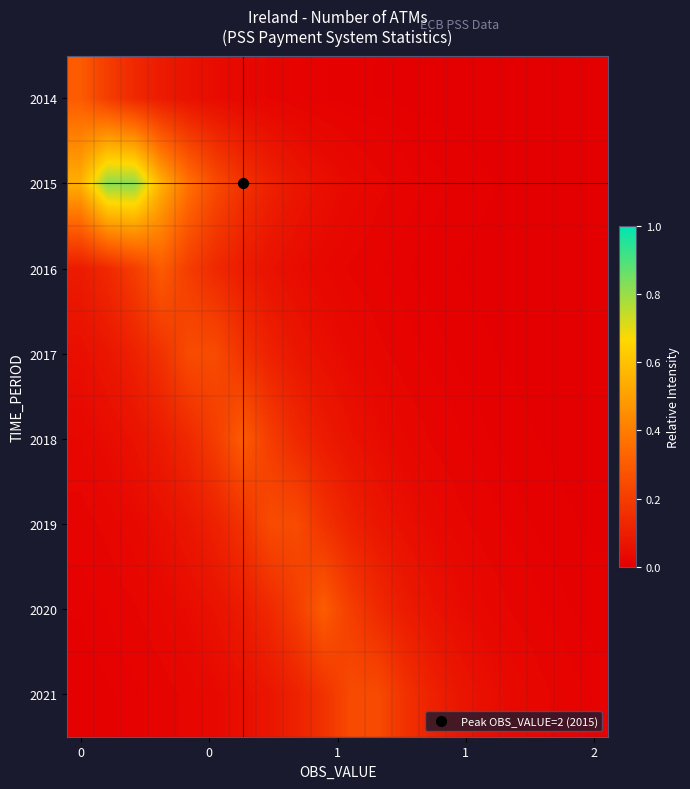

Reading left to right, extract all data points from this chart.

2014: 0.3	0.2	0.1	0.1	0.1	0.0	0.0	0.0	0.0	0.0	0.0	0.0	0.0	0.0	0.0	0.0	0.0	0.0	0.0	0.0
2015: 0.5	0.8	0.8	0.5	0.4	0.2	0.2	0.1	0.1	0.0	0.0	0.0	0.0	0.0	0.0	0.0	0.0	0.0	0.0	0.0
2016: 0.1	0.1	0.2	0.3	0.2	0.1	0.1	0.1	0.0	0.0	0.0	0.0	0.0	0.0	0.0	0.0	0.0	0.0	0.0	0.0
2017: 0.0	0.1	0.1	0.2	0.2	0.2	0.2	0.1	0.1	0.0	0.0	0.0	0.0	0.0	0.0	0.0	0.0	0.0	0.0	0.0
2018: 0.0	0.0	0.1	0.1	0.1	0.2	0.3	0.2	0.1	0.1	0.1	0.0	0.0	0.0	0.0	0.0	0.0	0.0	0.0	0.0
2019: 0.0	0.0	0.0	0.0	0.1	0.1	0.2	0.2	0.2	0.2	0.1	0.1	0.0	0.0	0.0	0.0	0.0	0.0	0.0	0.0
2020: 0.0	0.0	0.0	0.0	0.0	0.1	0.1	0.1	0.2	0.3	0.2	0.1	0.1	0.1	0.0	0.0	0.0	0.0	0.0	0.0
2021: 0.0	0.0	0.0	0.0	0.0	0.0	0.0	0.1	0.1	0.2	0.2	0.2	0.2	0.1	0.1	0.0	0.0	0.0	0.0	0.0